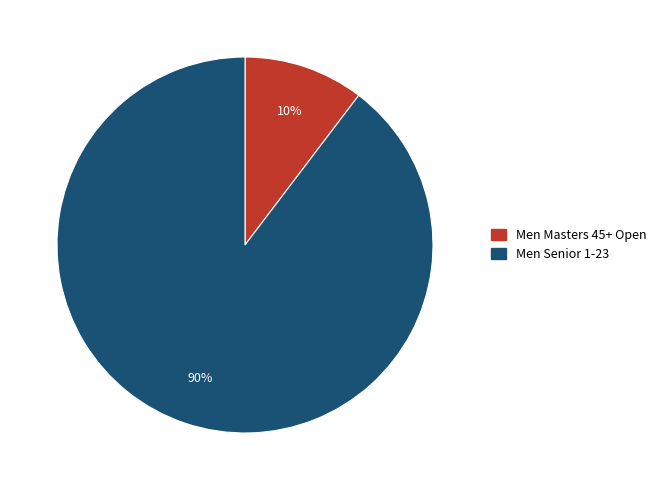

Which has a higher value, Men Masters 45+ Open or Men Senior 1-23?

Men Senior 1-23